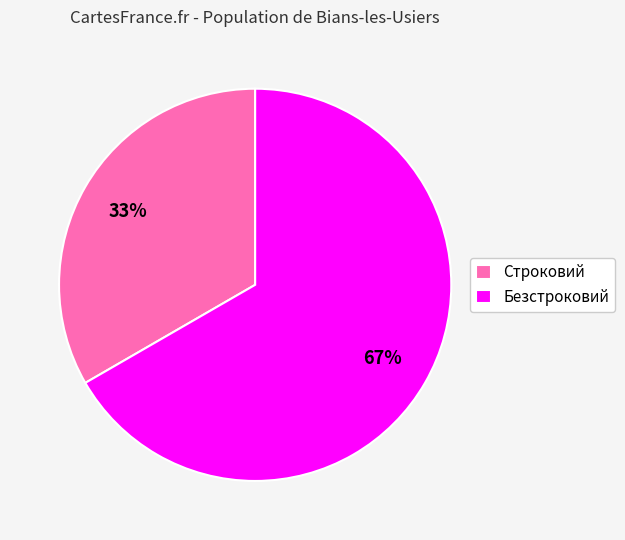

How many slices are in this pie chart?

2